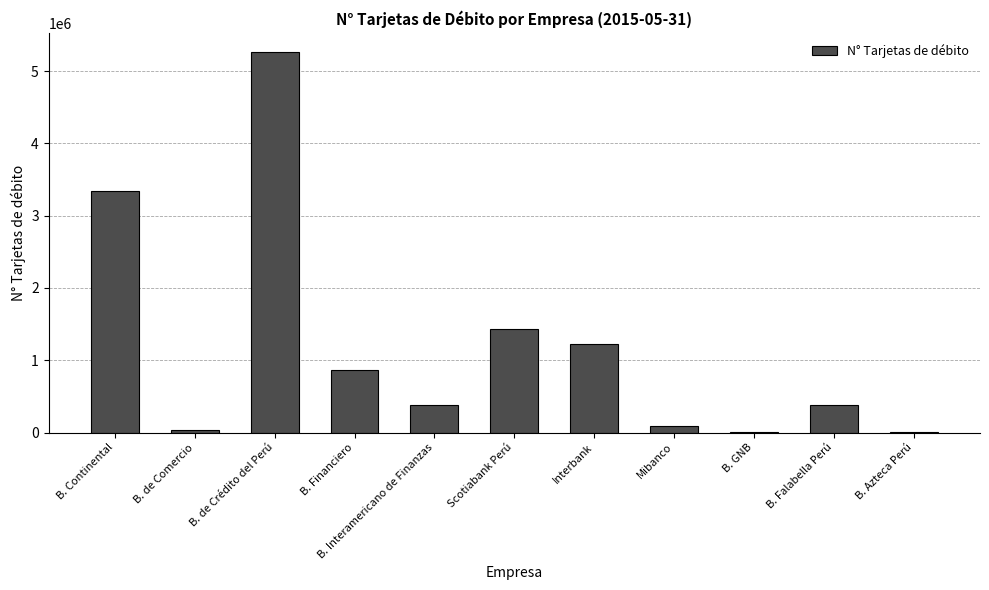

Approximately how many times larger is the value at Interbank compared to Scotiabank Perú?

0.8